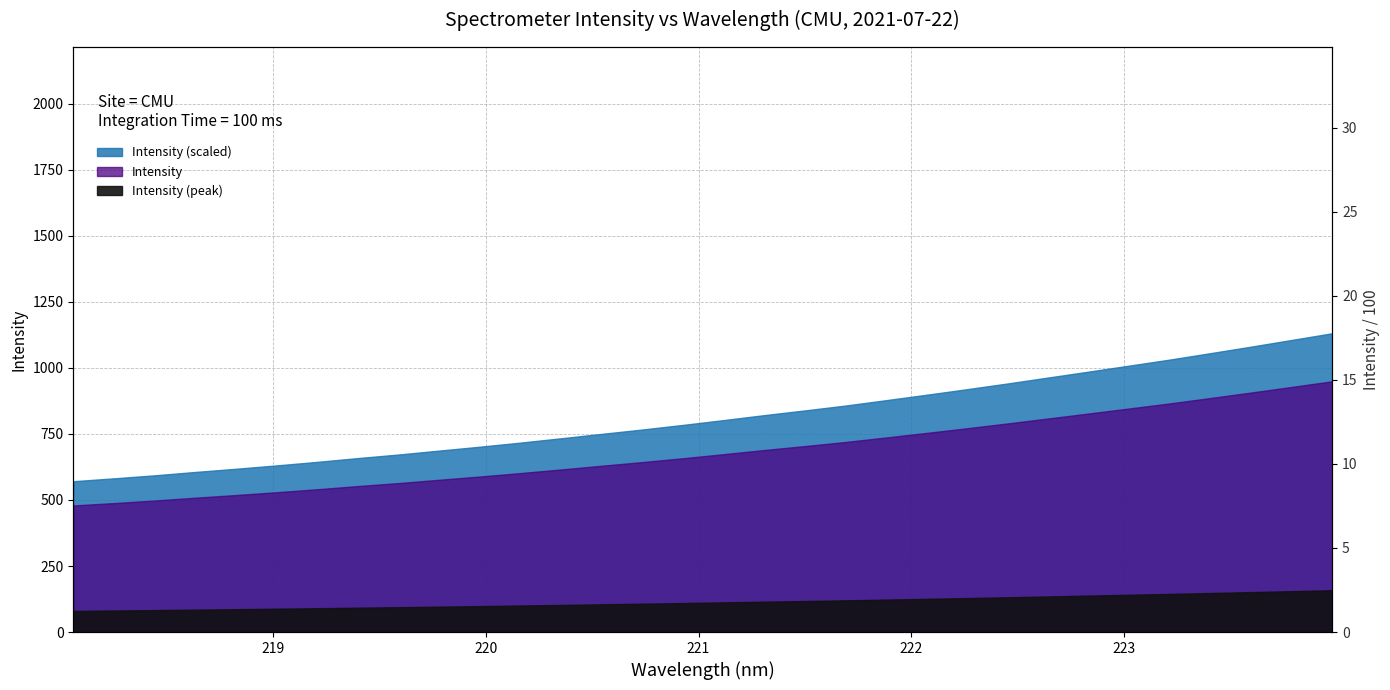

What is the maximum value shown in the chart?

31.6